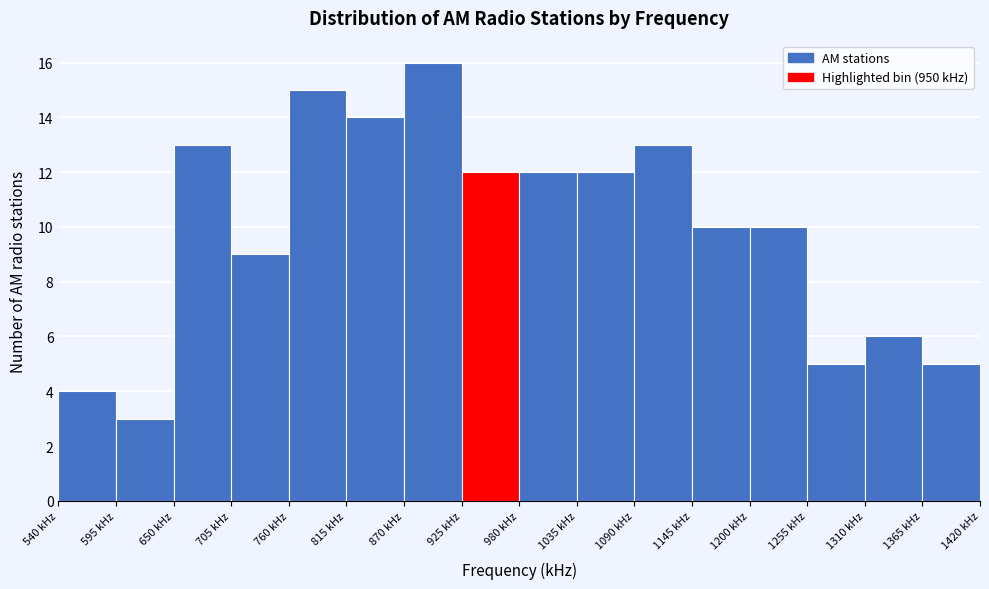

How tall is the bar that spans 1310 to 1365 on the x-axis? Neither the bar edges nor the heights are printed on the chart, so give them approximately, as read against the axes.

6